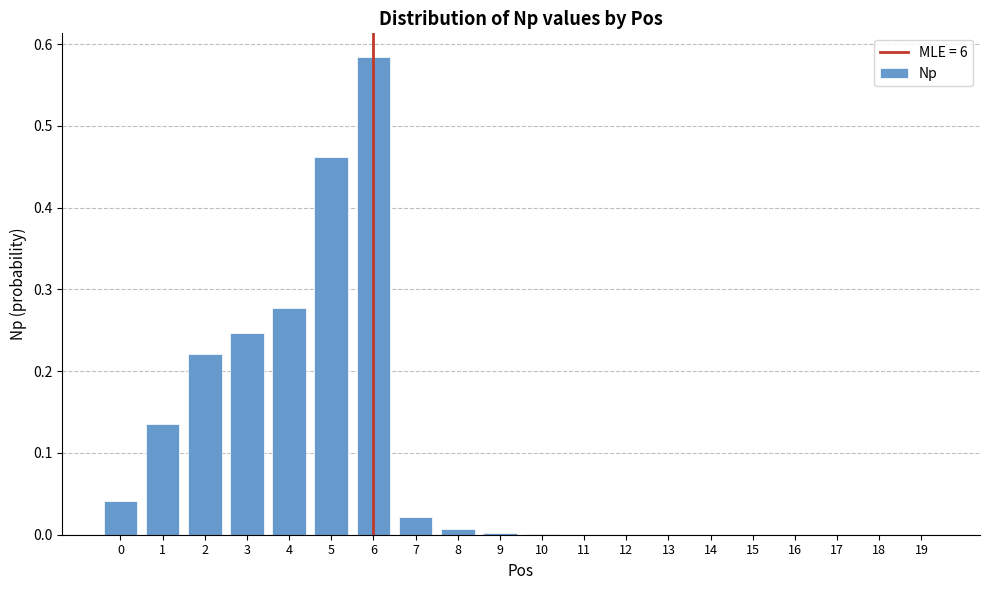

True or false: the data shows 0.0 at 19.

True